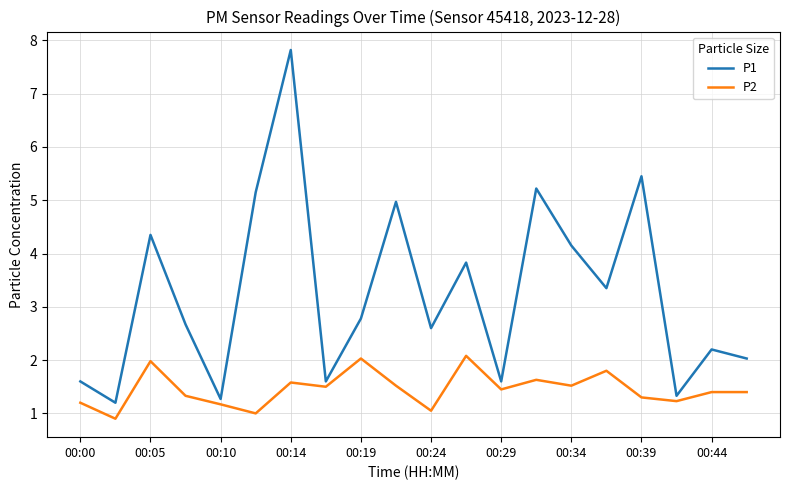

What is the difference between the maximum and minimum values in the P2 series?

1.2